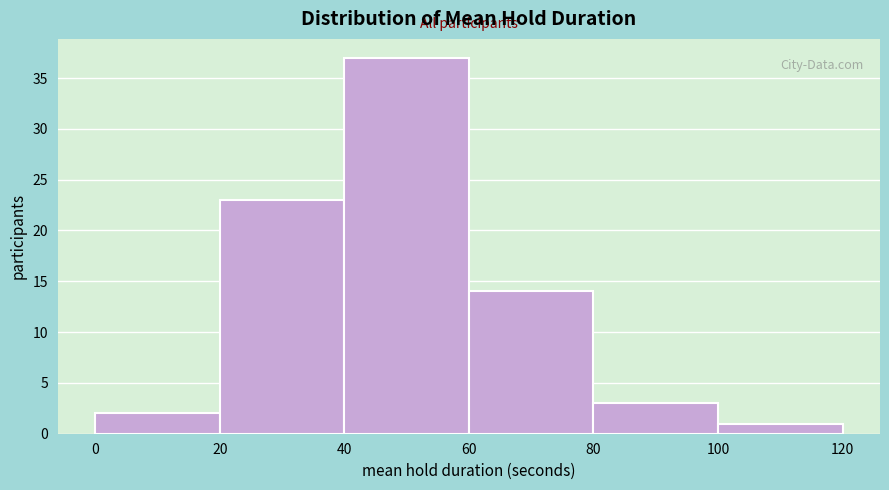

What is the height of the bar covering 20 to 40 on the x-axis? The values are not printed on the chart, so give them approximately, as read against the axis.

23